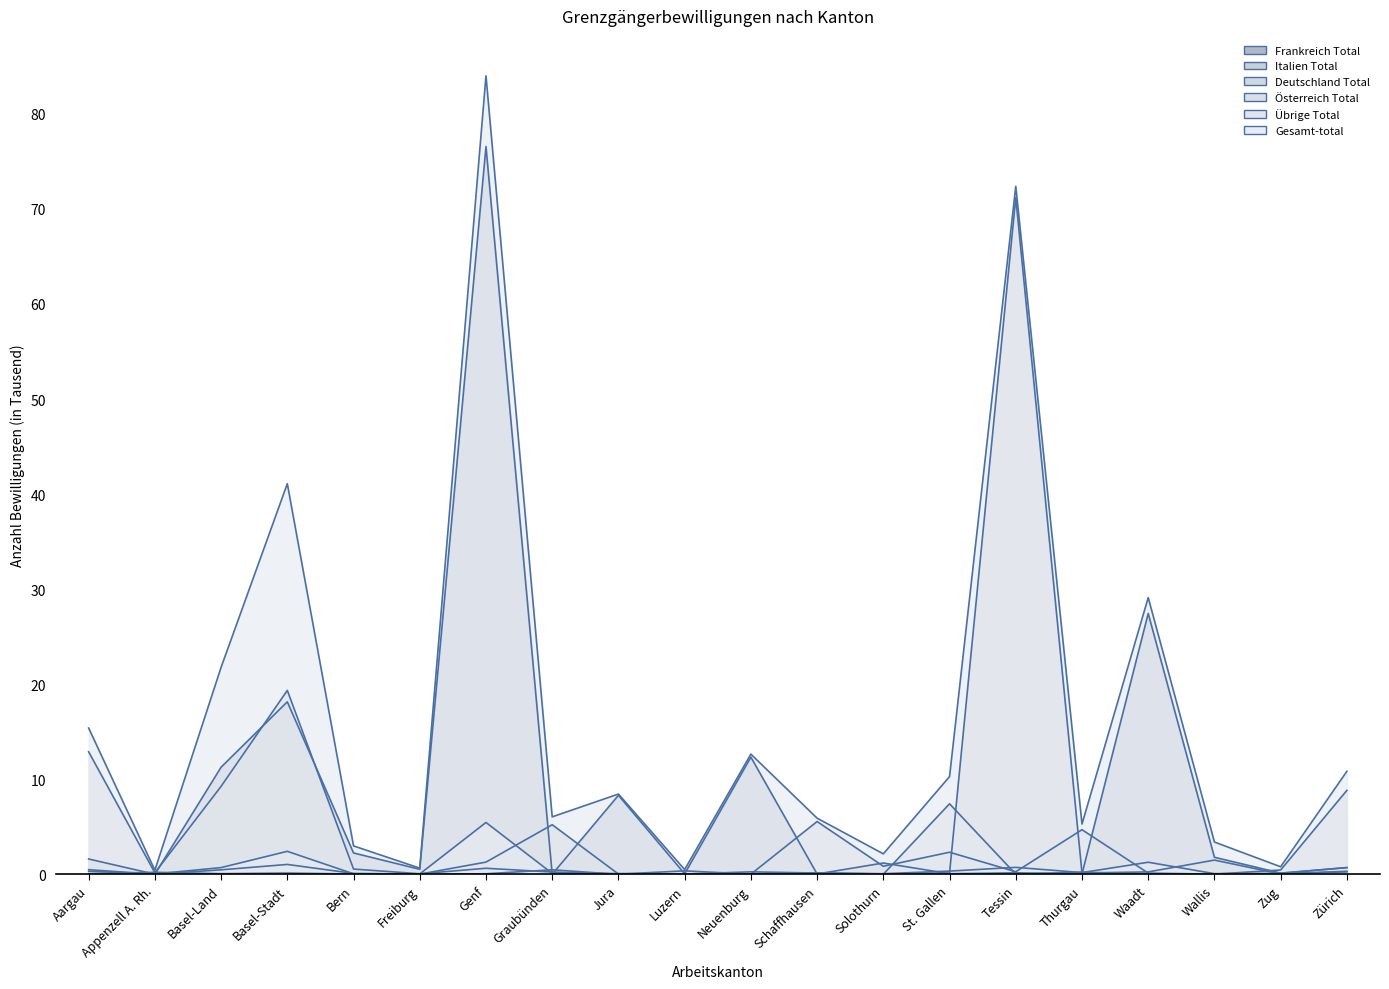

What is the sum of all Deutschland Total values?

66.7